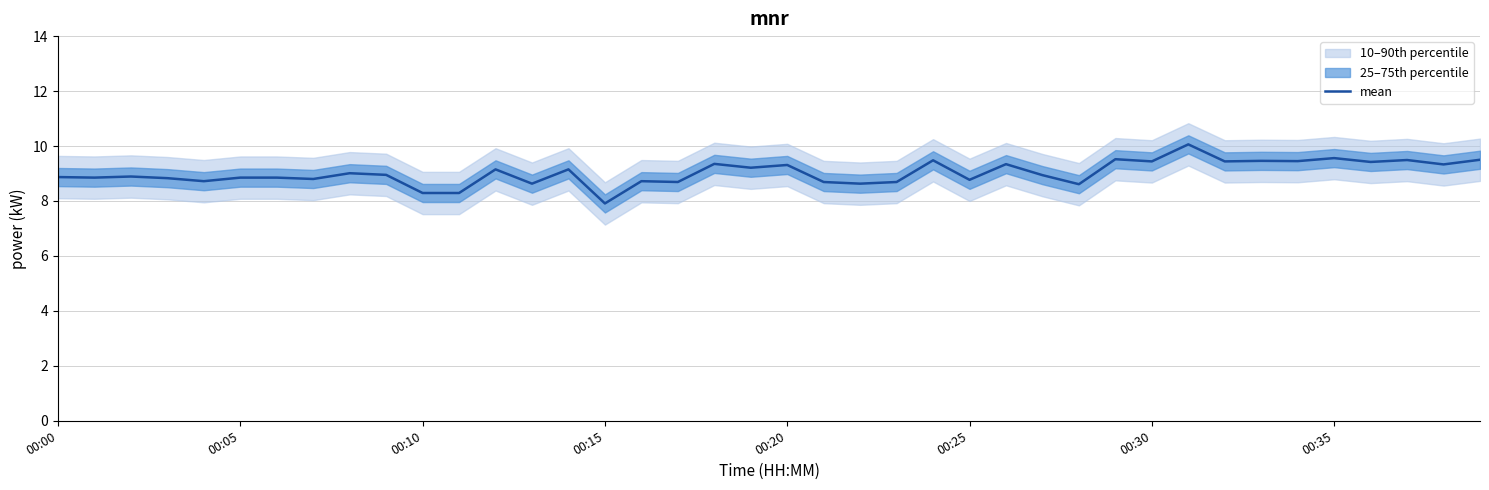

Count the number of values greater than 8.

39